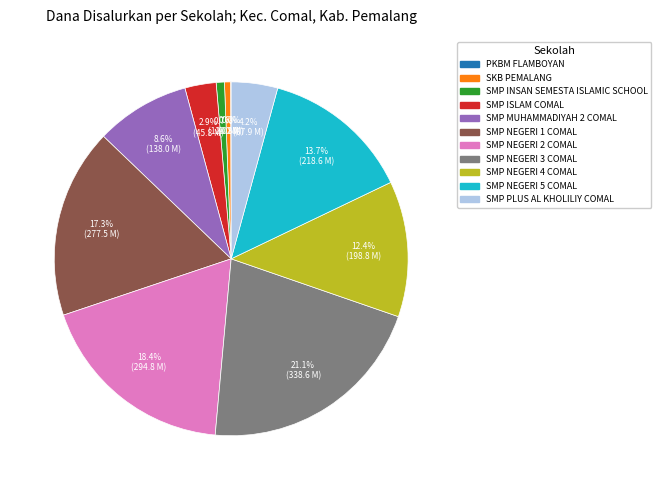

What percentage is NOT represented by SMP NEGERI 4 COMAL?

87.6%